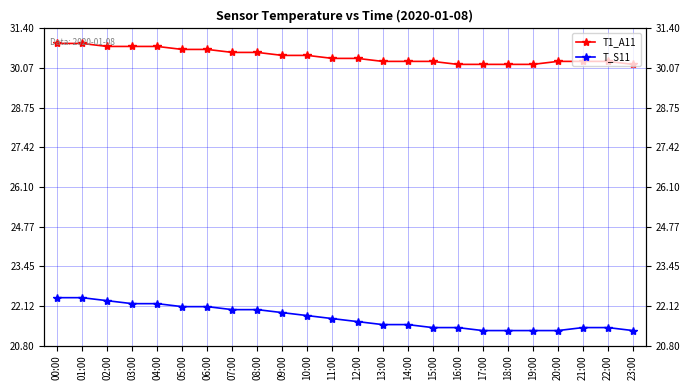

What are all the series names shown in the legend?

T1_A11, T_S11